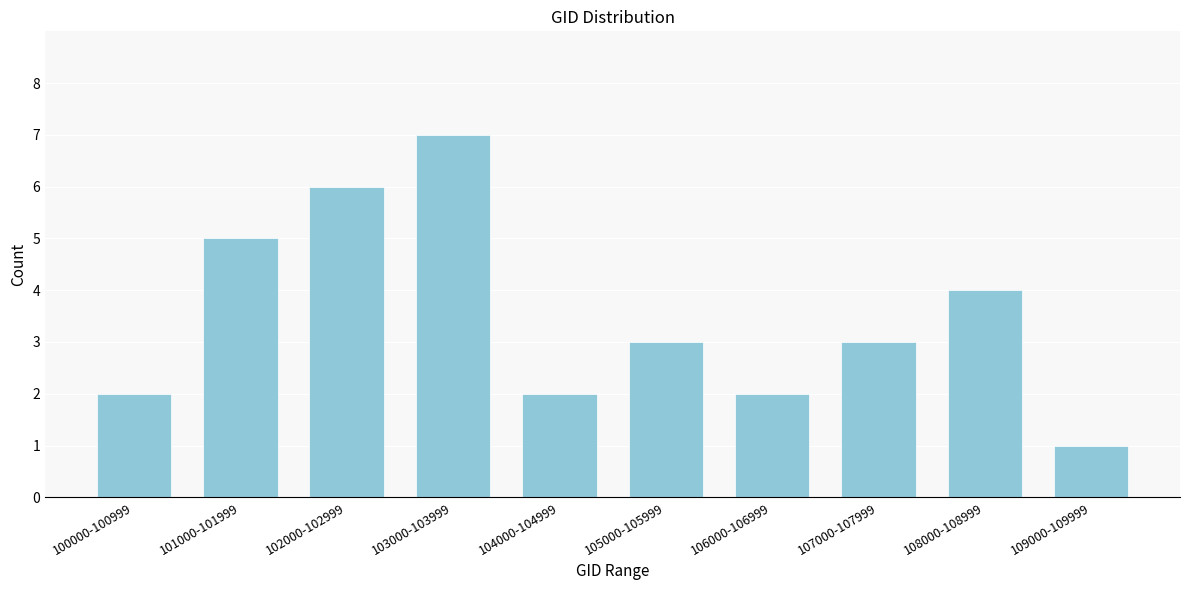

Reading right to left, transcribe all the data shown in this chart.

109000-109999=1	108000-108999=4	107000-107999=3	106000-106999=2	105000-105999=3	104000-104999=2	103000-103999=7	102000-102999=6	101000-101999=5	100000-100999=2